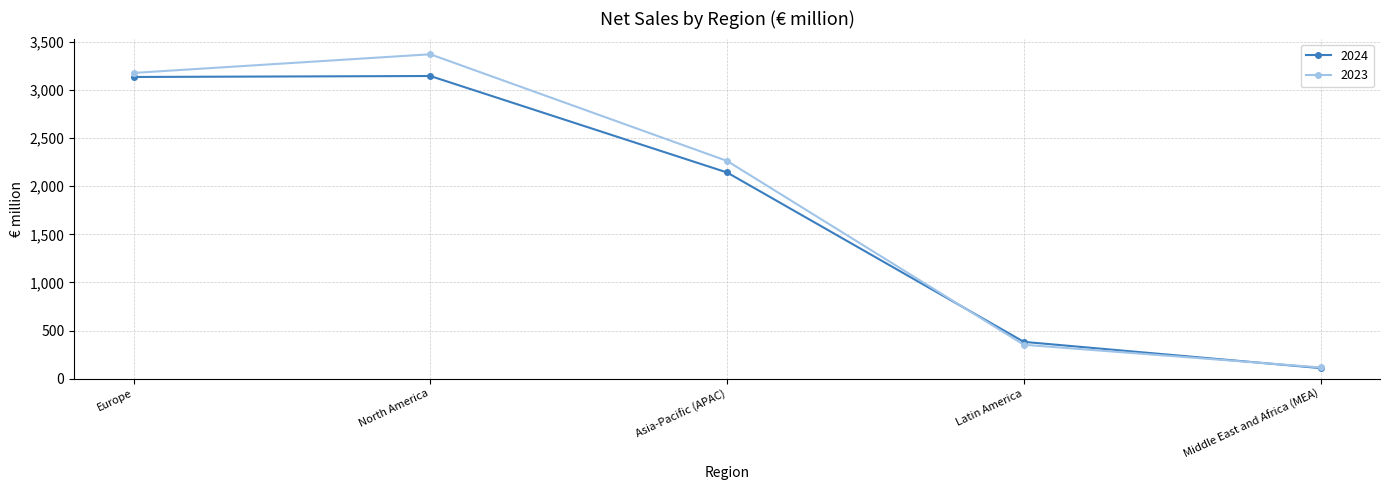

Which series has the largest total across all categories?

2023